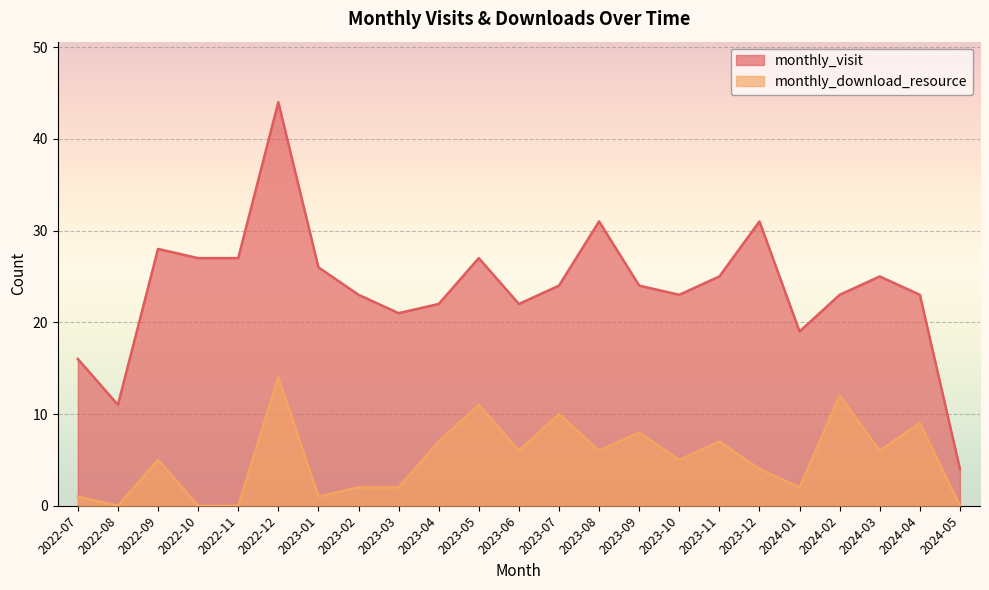

True or false: monthly_visit and monthly_download_resource intersect in this chart.

False